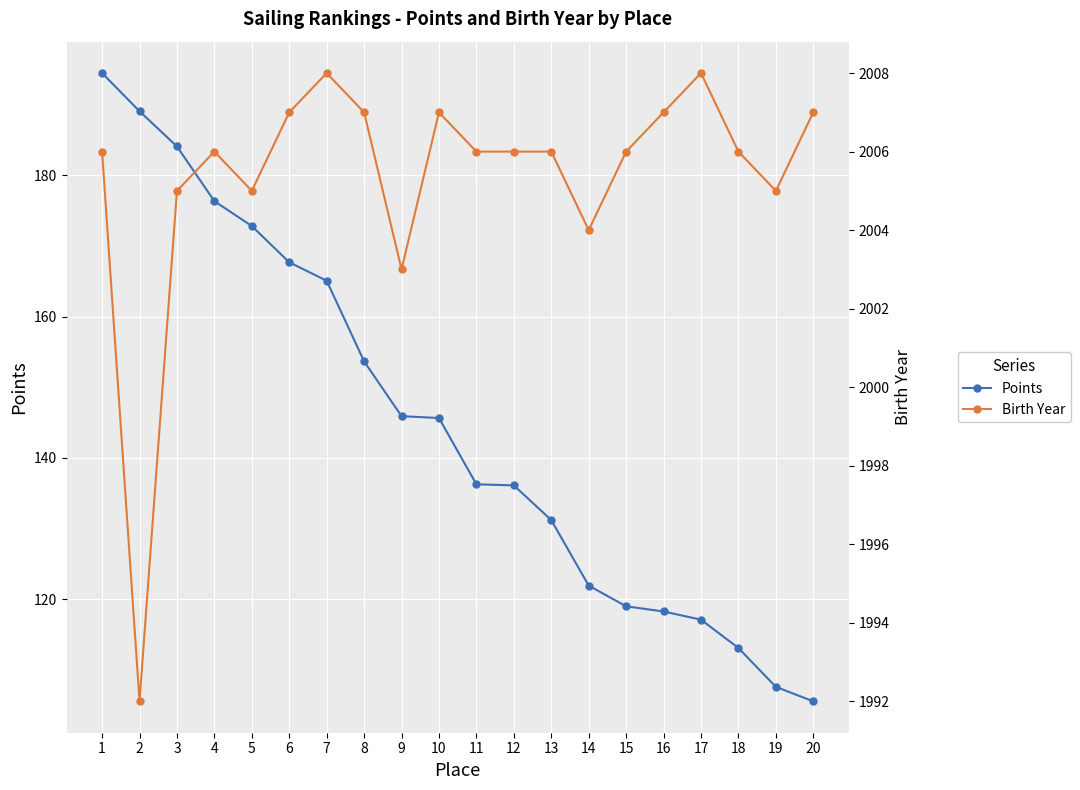

Which series has the largest total across all categories?

Birth Year